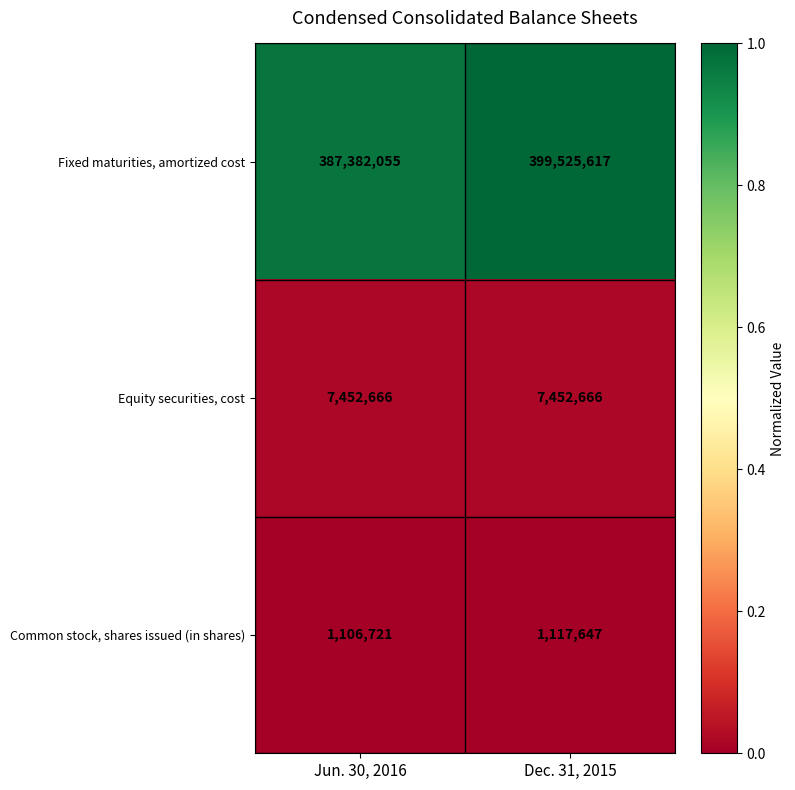

Rank the categories by Common stock, shares issued (in shares) value from highest to lowest.

Dec. 31, 2015, Jun. 30, 2016